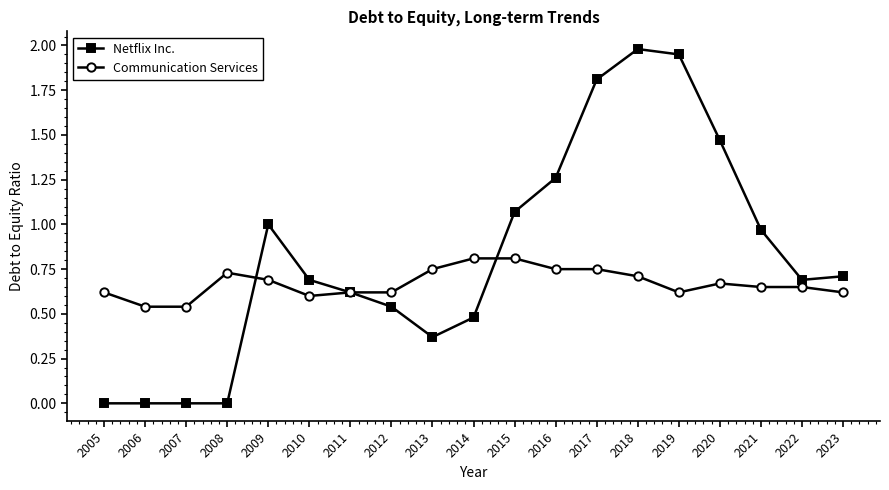

The Netflix Inc. series shows 0.0 at 2005. True or false?

True